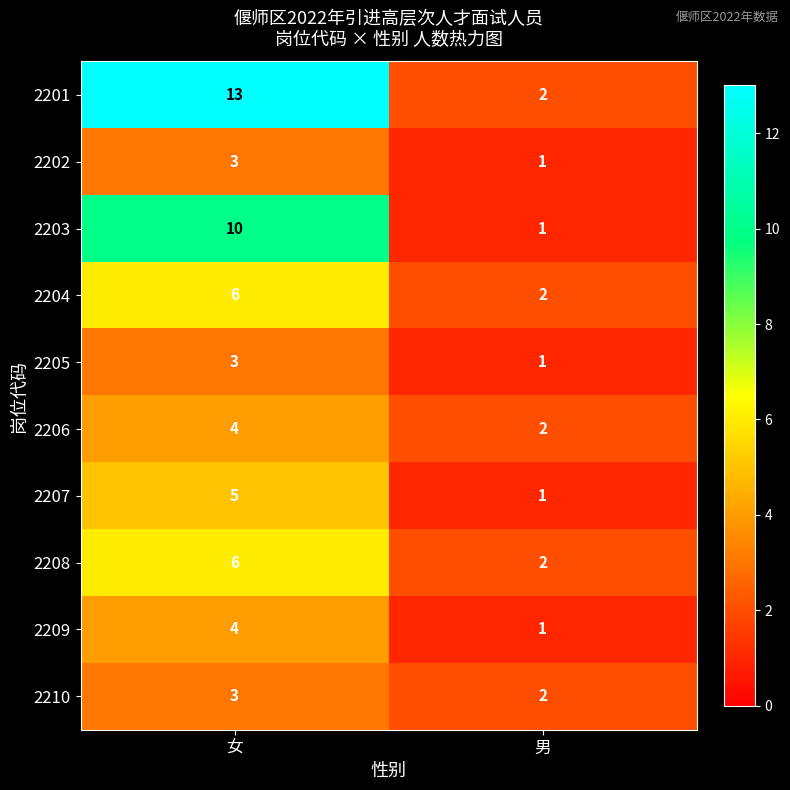

List the labels in order of 2207 value, largest first.

女, 男